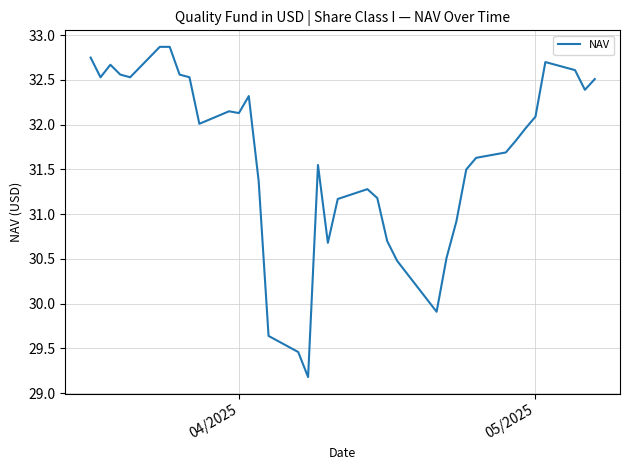

What is the maximum value shown in the chart?

32.9